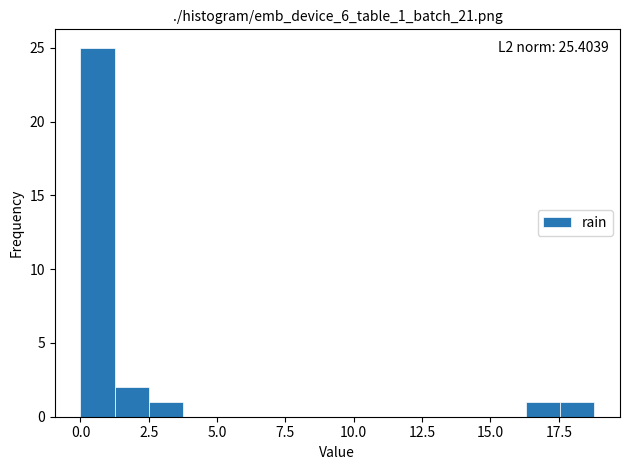

Read against the x-axis, roughly where is the centre of the tallest bar?

0.5